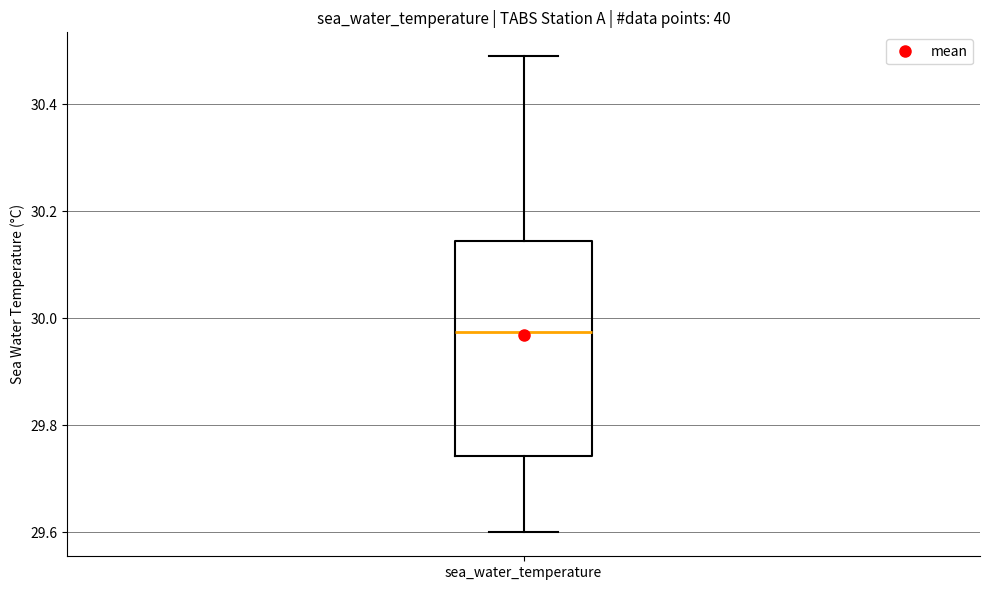

Transcribe this box plot: give where the median line is, the range the box spans, and where the two whiskers end, as read against the y-axis. The values are not printed on the chart, so give them approximately, as read against the axis.

median 29.98, box 29.74 to 30.14, whiskers 29.60 to 30.50